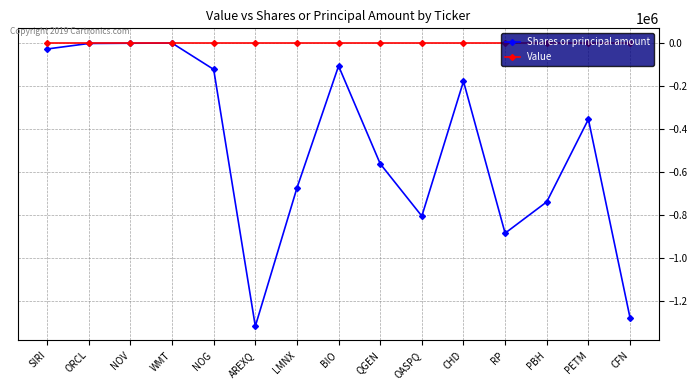

Which series has the largest range (max minus min)?

Shares or principal amount